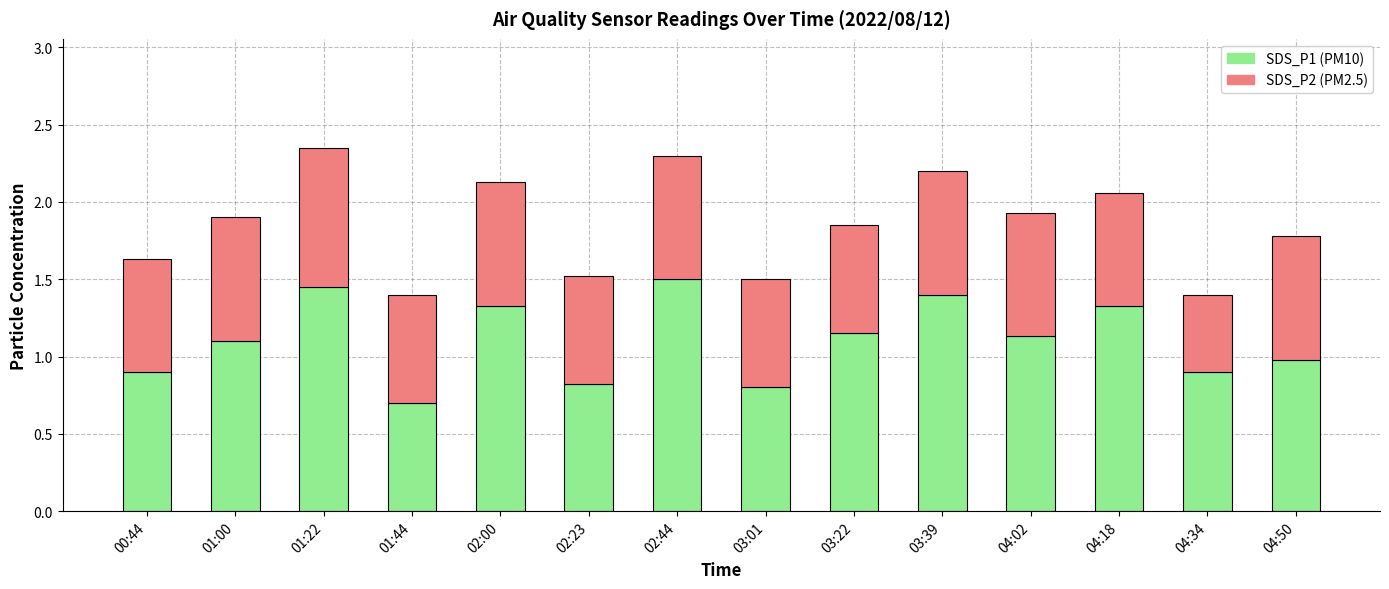

What is the total value across all series at 01:22?

2.4